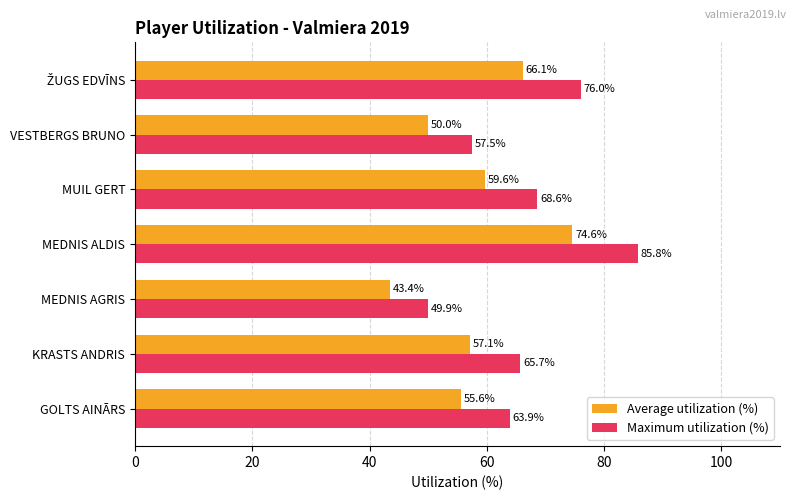

What are all the series names shown in the legend?

Average utilization (%), Maximum utilization (%)